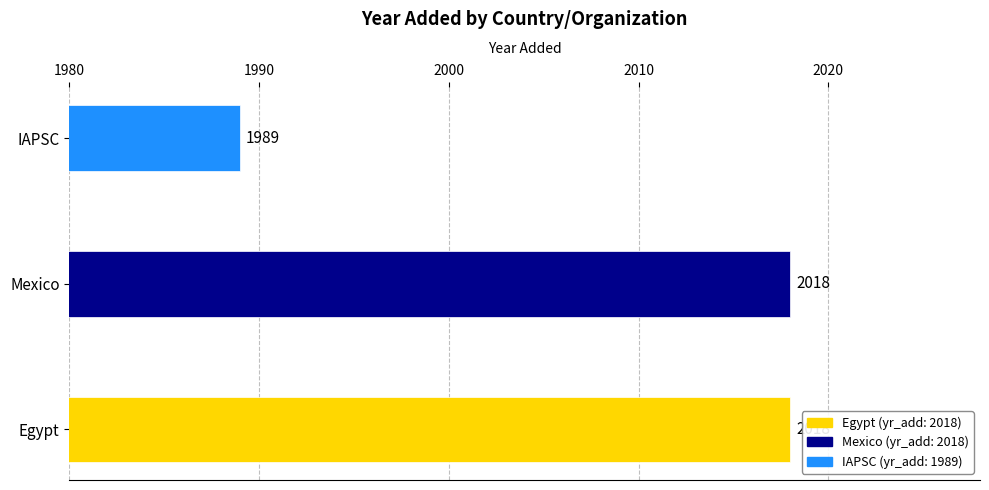

At which label is the value closest to 2003?

IAPSC